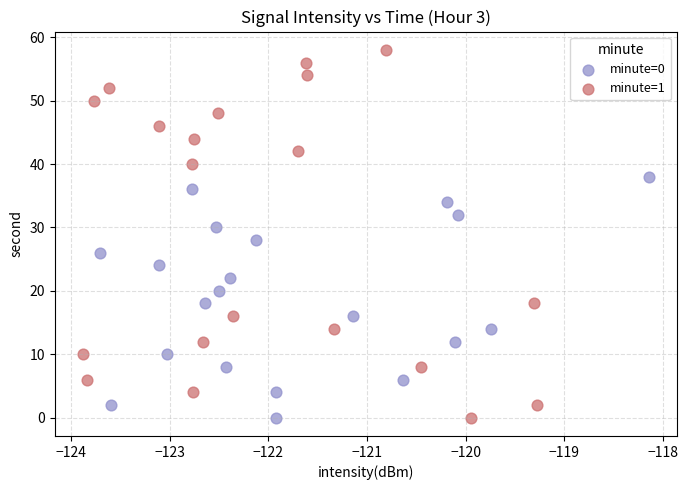

Which series has the largest Y range (max minus min)?

minute=1